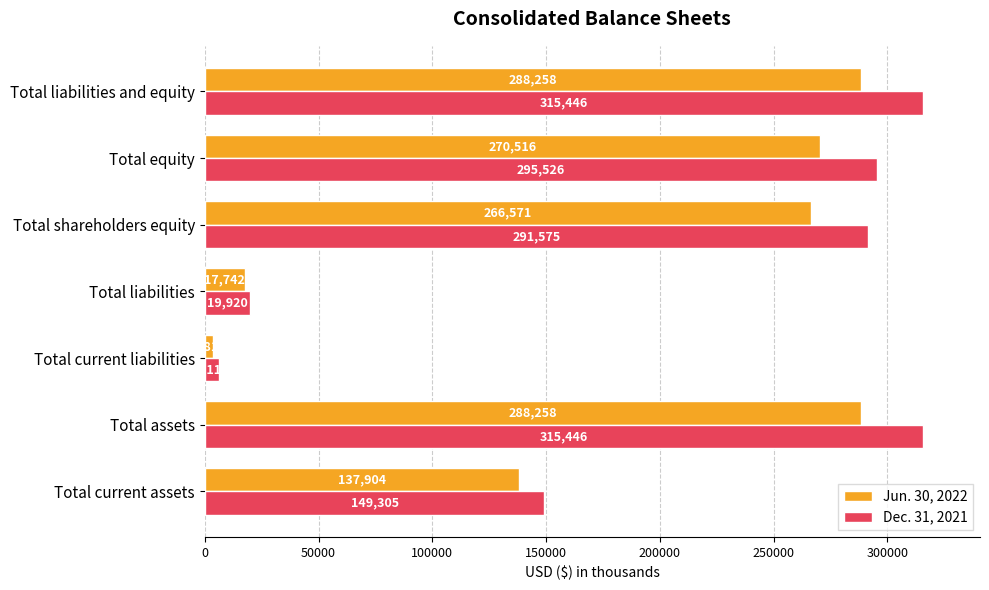

Where is Dec. 31, 2021 nearest to the value 160780?

Total current assets